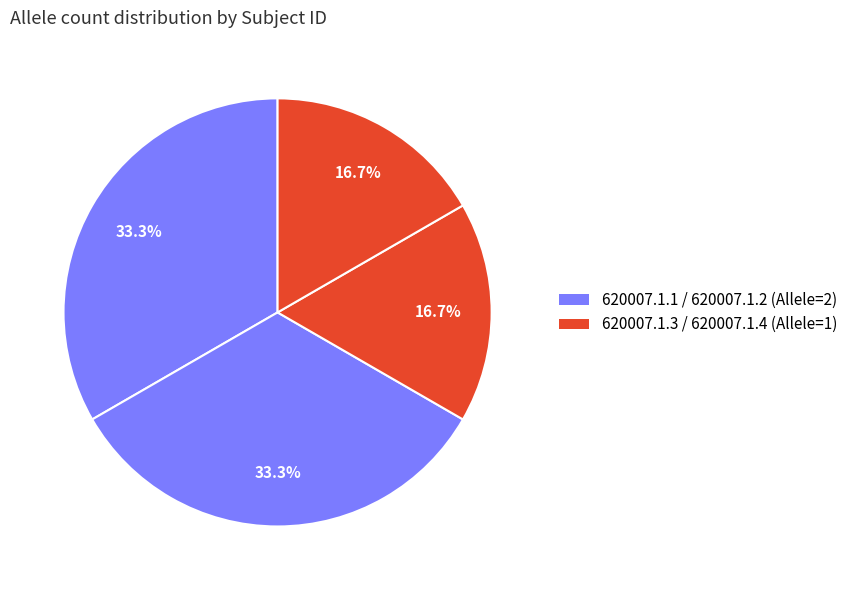

Which slice is the smallest?

620007.1.3